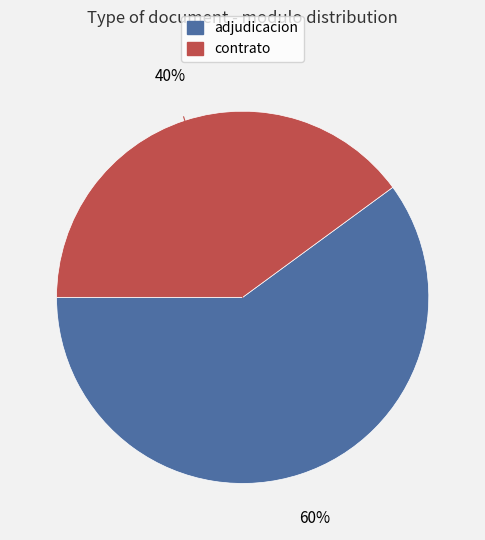

How many slices are in this pie chart?

2